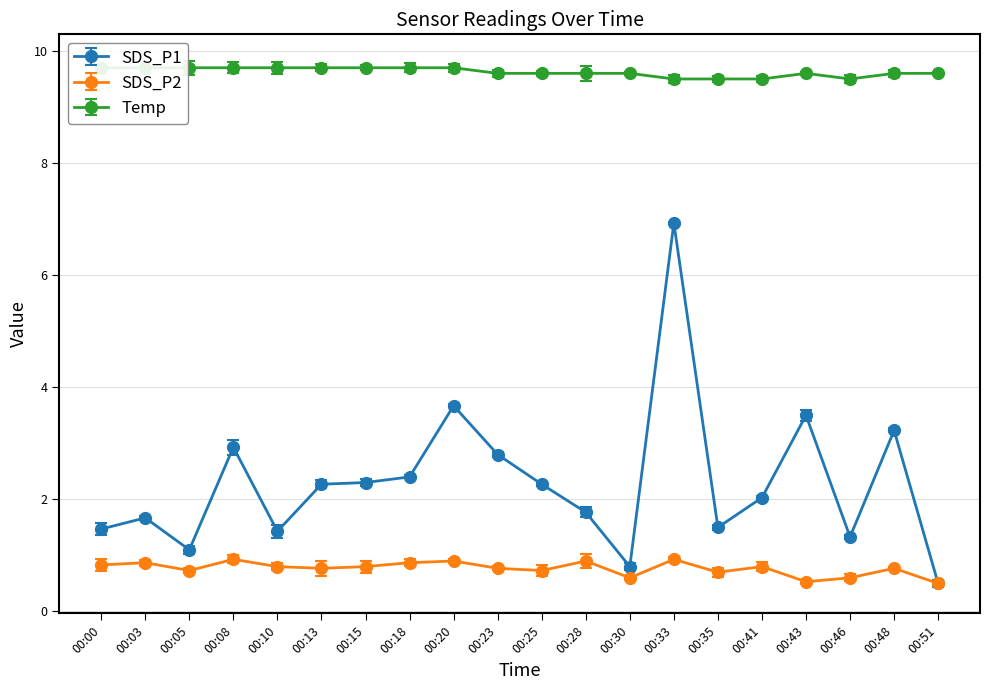

How many lines are shown in the chart?

3